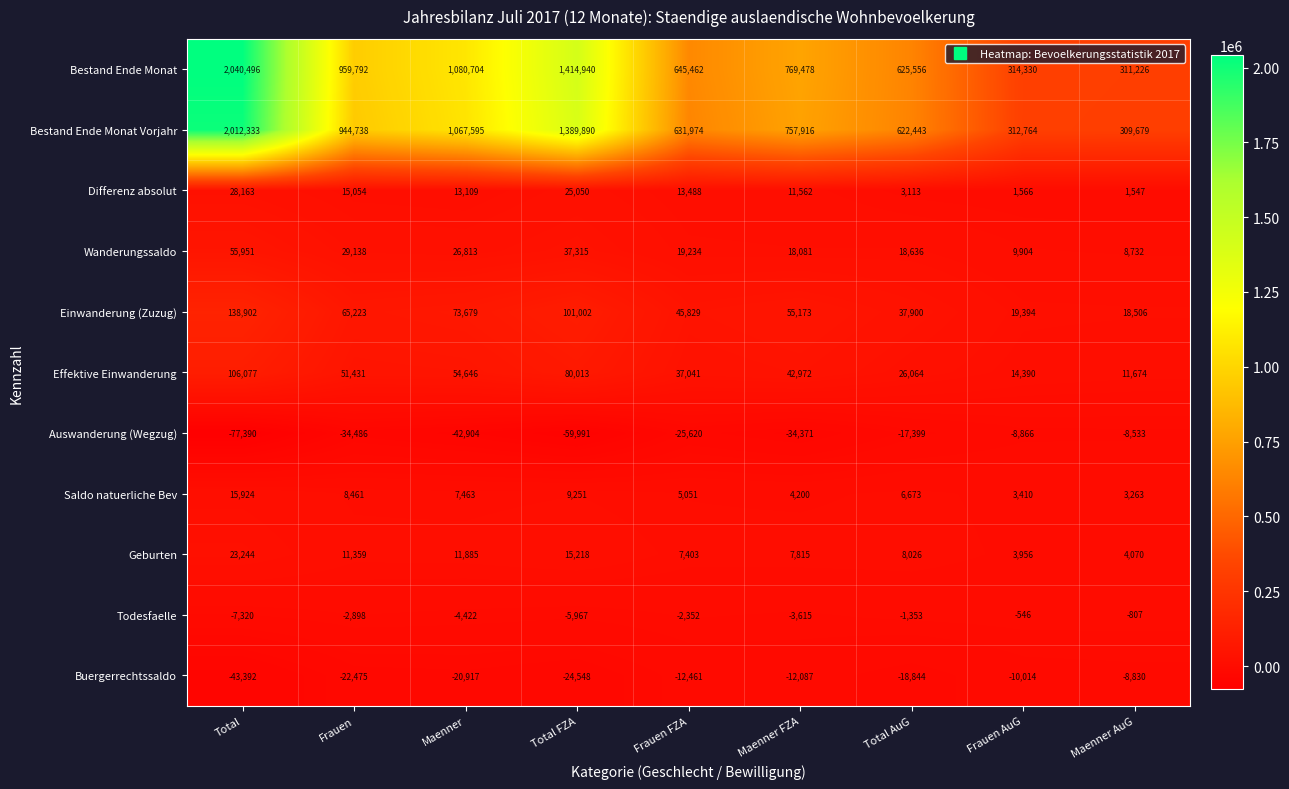

The value of Differenz absolut at Maenner FZA is 6517. True or false?

False